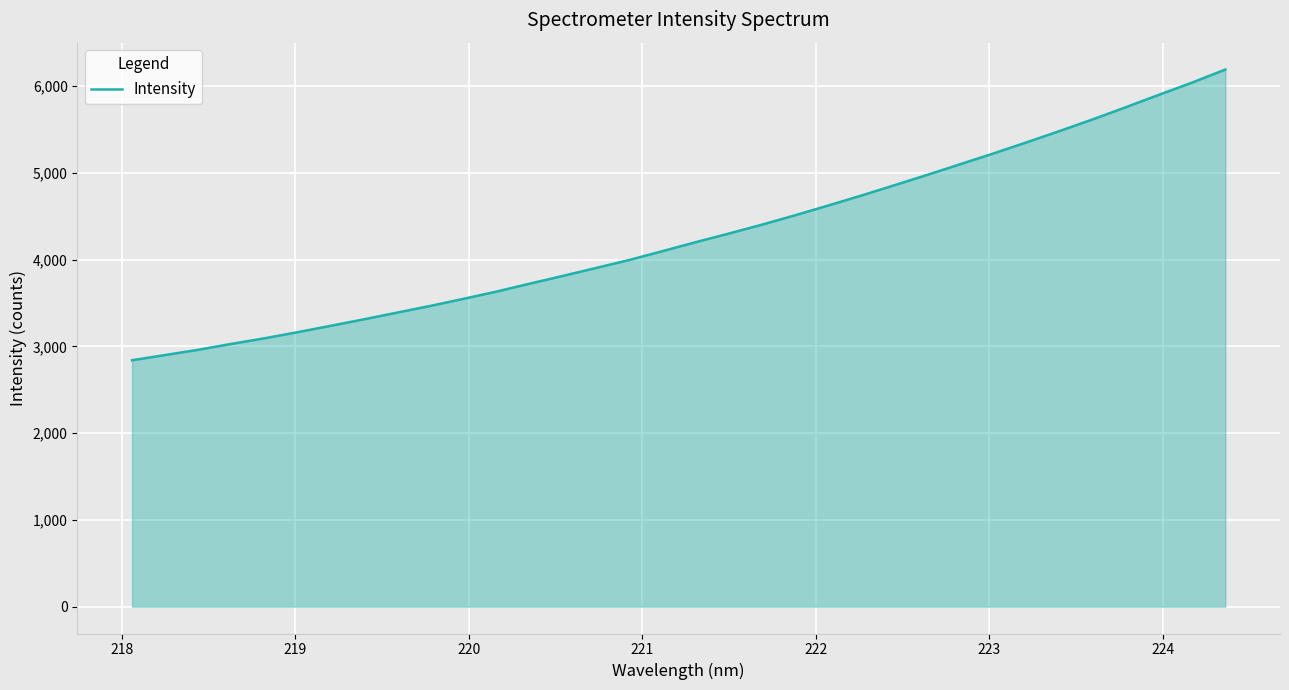

What is the difference between the maximum and minimum values?

3351.3